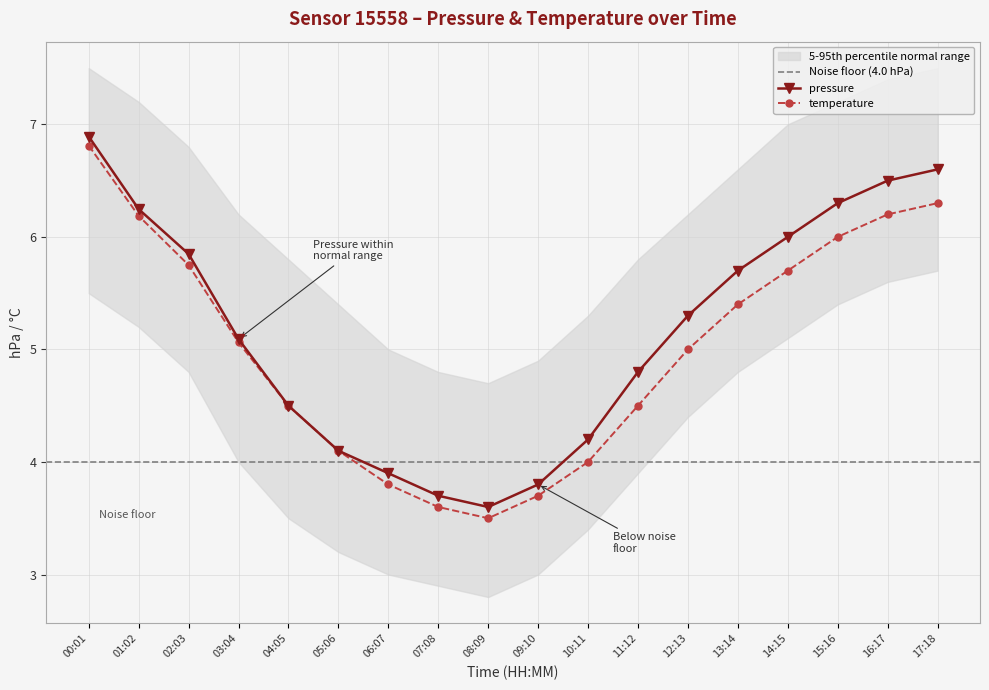

What are all the series names shown in the legend?

pressure, temperature